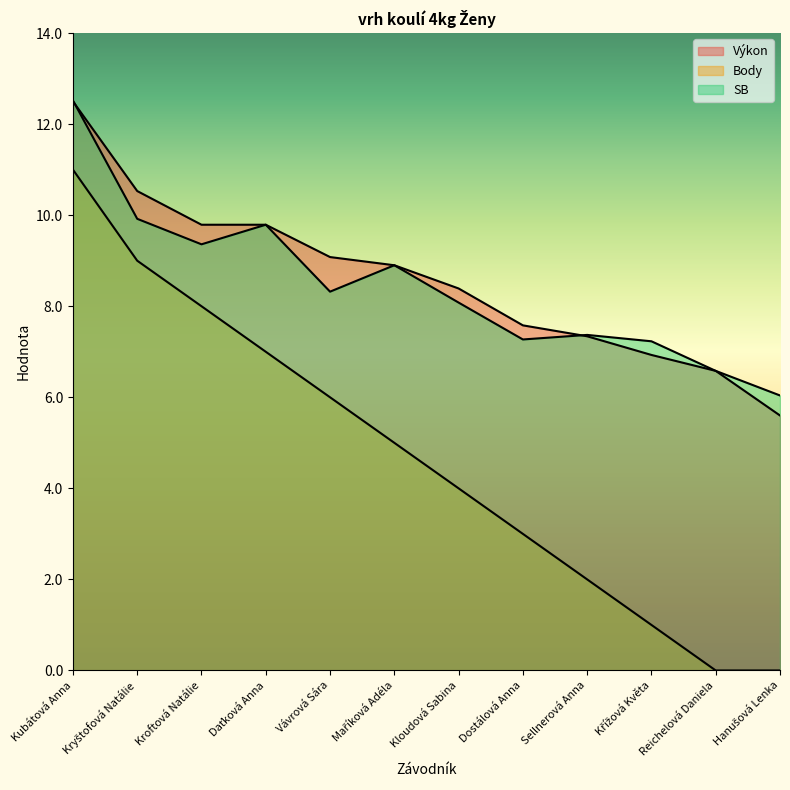

The Body series shows 4.3 at Dostálová Anna. True or false?

False